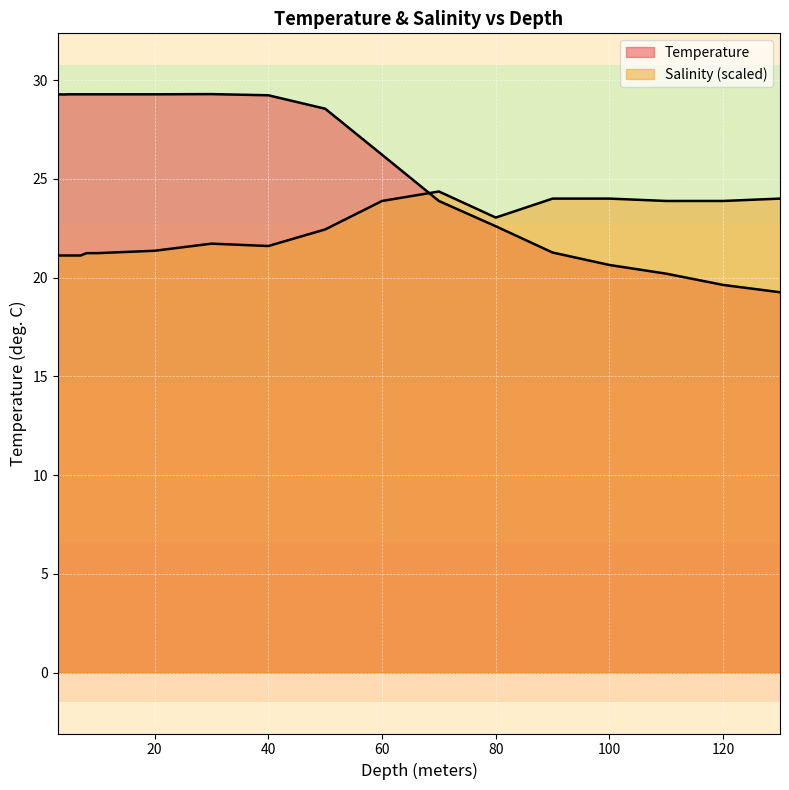

Is it true that Salinity equals 21.2 at 9.0?

True